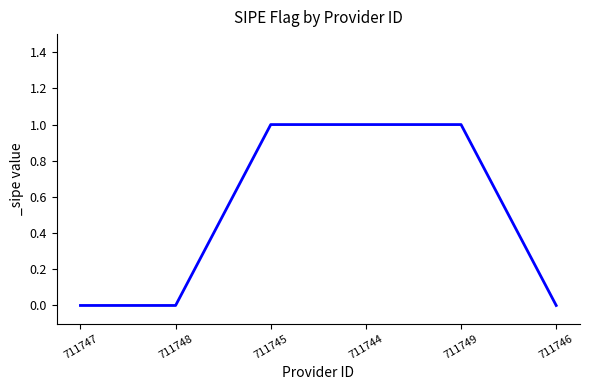

Is it true that the value at 711747 is -1?

False